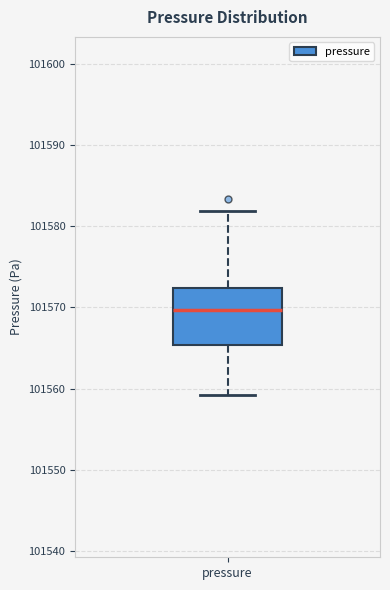

Transcribe this box plot: give where the median line is, the range the box spans, and where the two whiskers end, as read against the y-axis. The values are not printed on the chart, so give them approximately, as read against the axis.

median 101570, box 101565 to 101572, whiskers 101559 to 101582